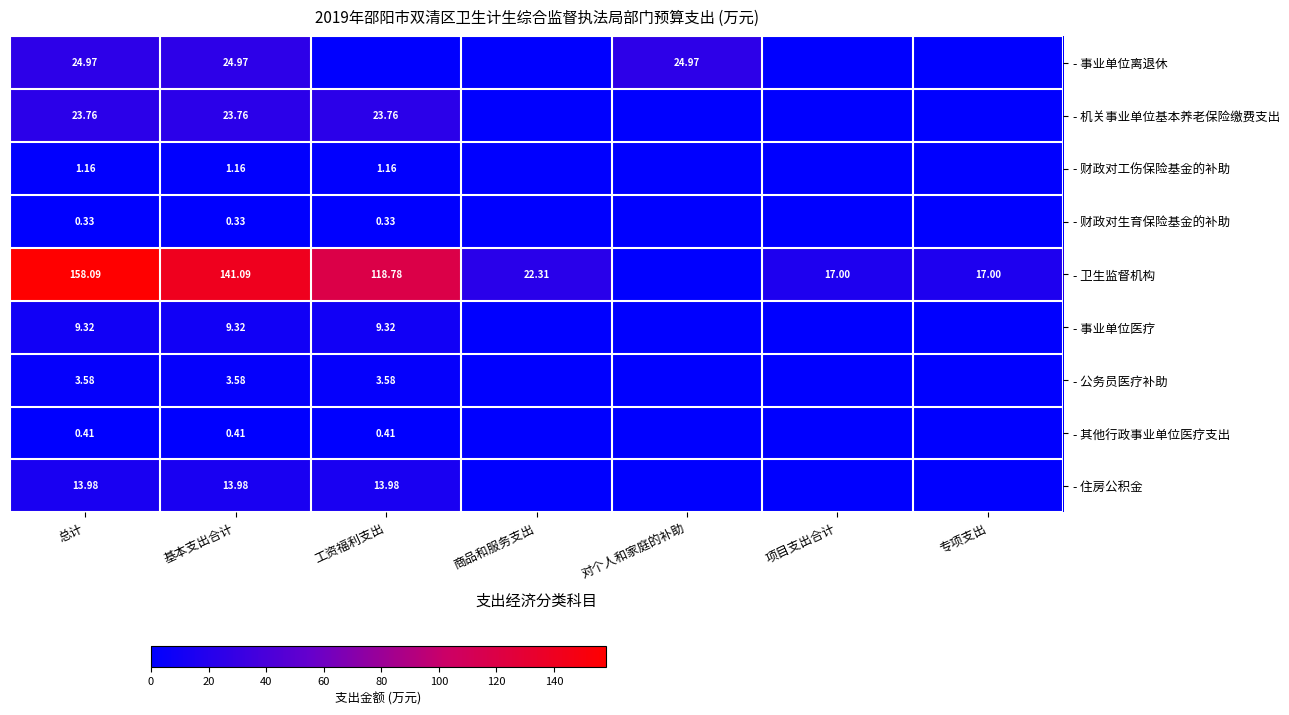

The value of - 事业单位离退休 at 商品和服务支出 is -15.6. True or false?

False